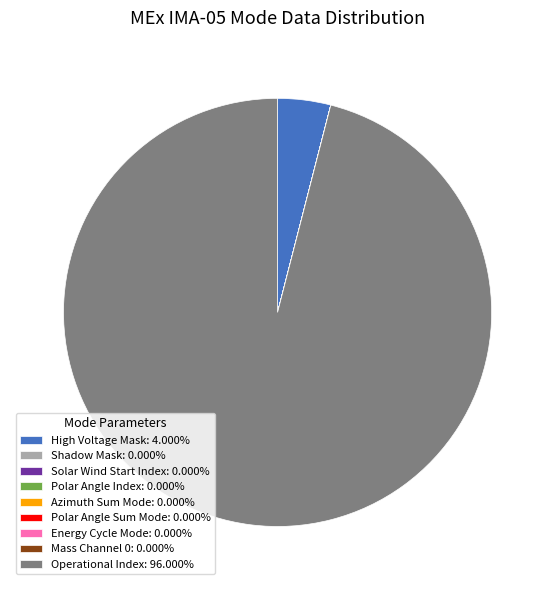

Does any single category account for the majority?

Yes